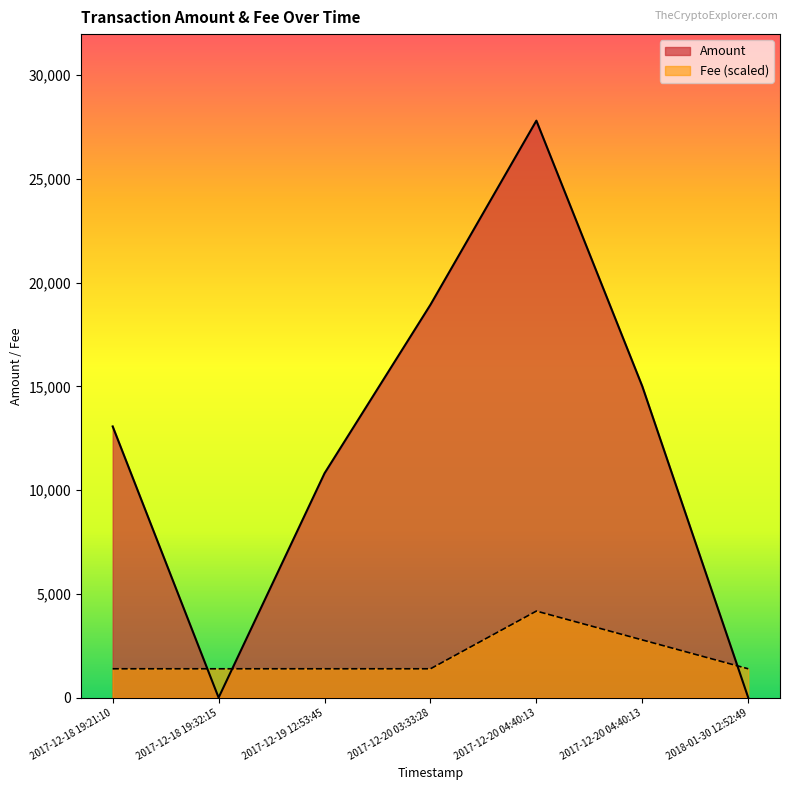

True or false: Amount and Fee intersect in this chart.

True